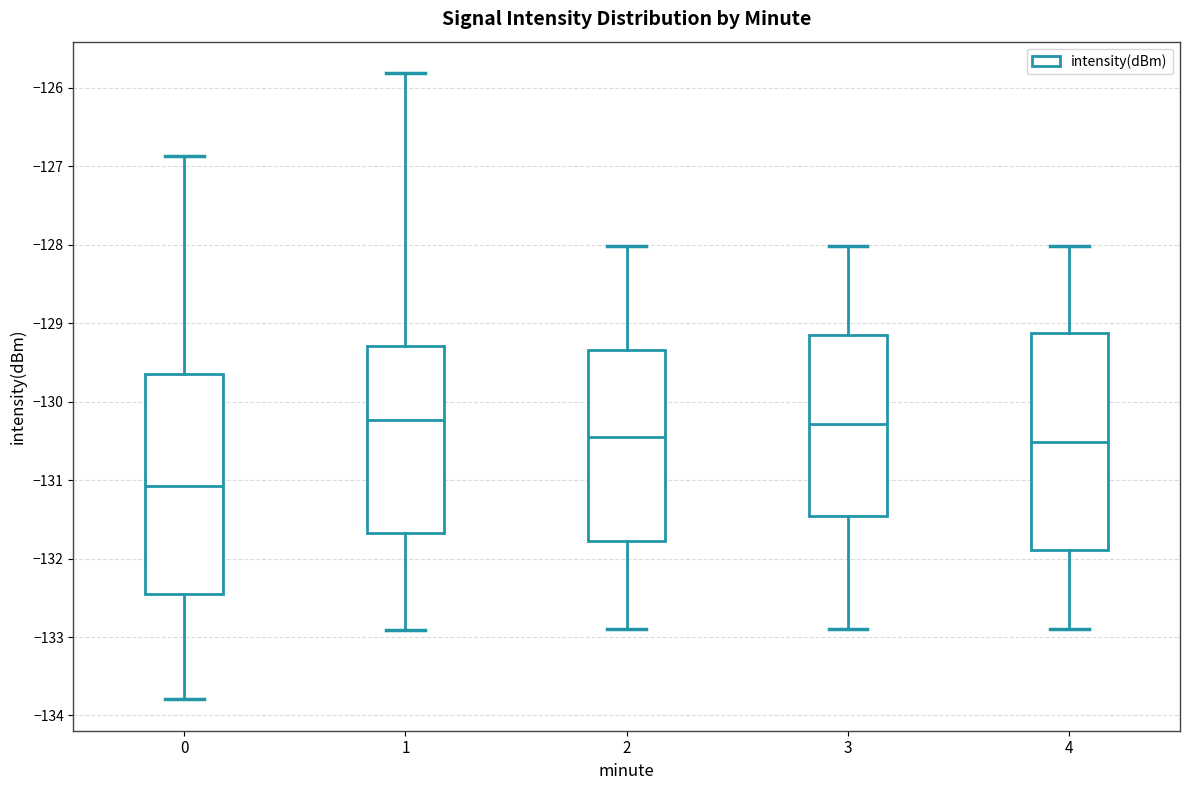

Where is the upper edge of the box at x = 4 on the y-axis? The values are not printed on the chart, so give them approximately, as read against the axis.

-129.1